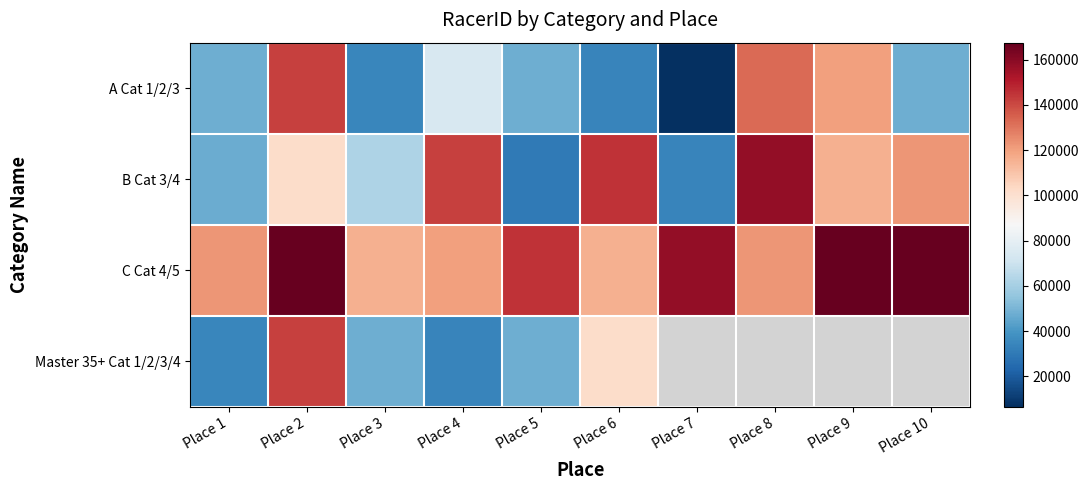

True or false: B Cat 3/4 has a value of 203266.0 at Place 9.

False